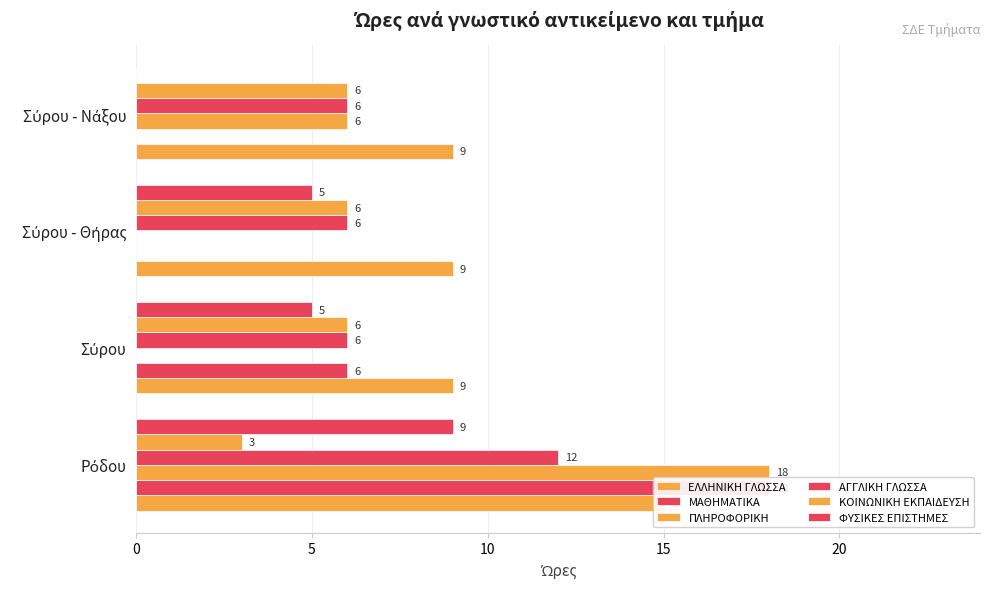

Rank the series by their maximum value, from lowest to highest.

ΚΟΙΝΩΝΙΚΗ ΕΚΠΑΙΔΕΥΣΗ, ΦΥΣΙΚΕΣ ΕΠΙΣΤΗΜΕΣ, ΑΓΓΛΙΚΗ ΓΛΩΣΣΑ, ΕΛΛΗΝΙΚΗ ΓΛΩΣΣΑ, ΜΑΘΗΜΑΤΙΚΑ, ΠΛΗΡΟΦΟΡΙΚΗ